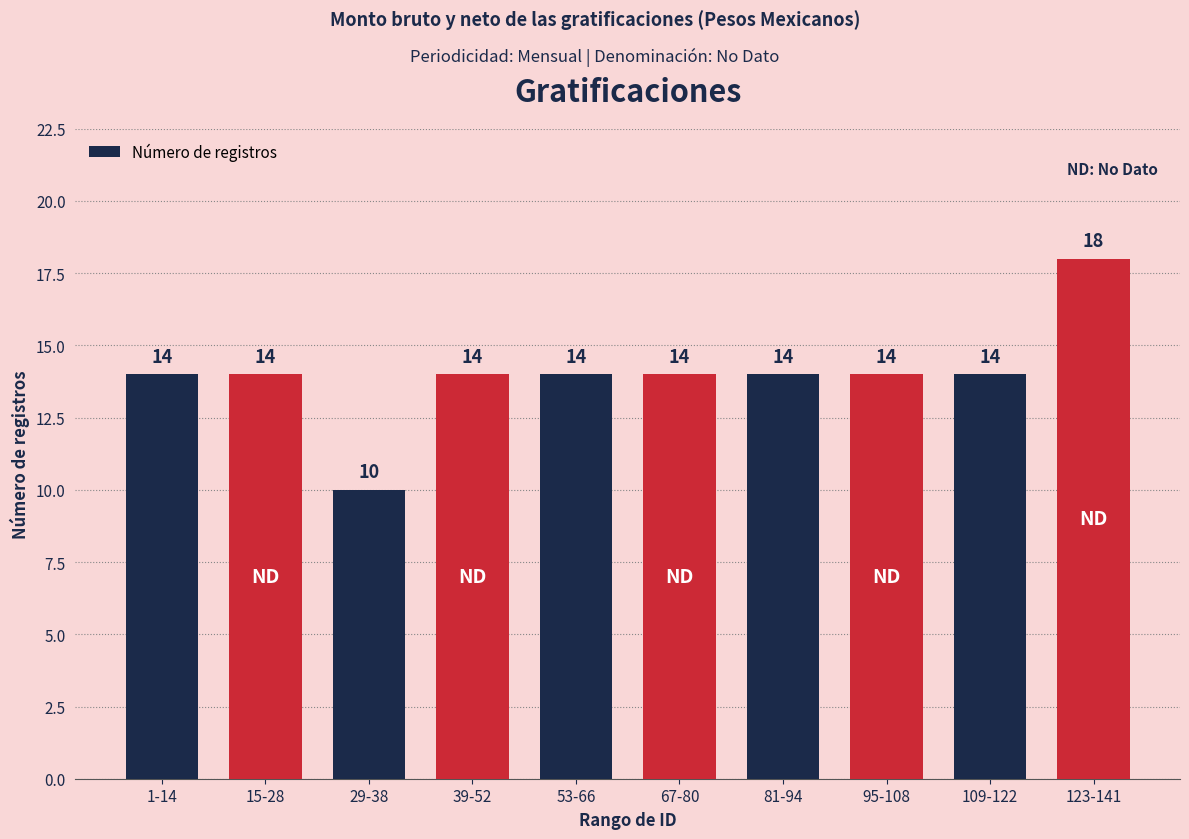

What is the value of the 6th bar from the left?

14